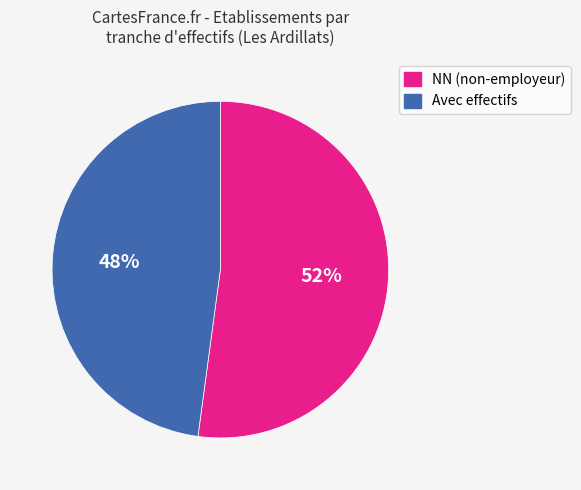

Is there a majority slice in this chart?

Yes